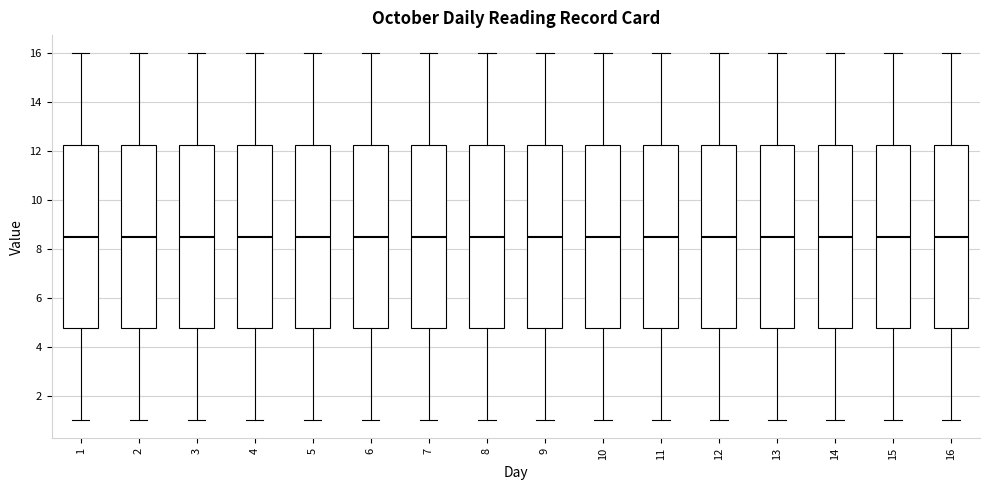

Reading left to right, read every box against the y-axis: the position of its median line, the range the box covers, and the ends of its whiskers. The values are not printed on the chart, so give them approximately, as read against the axis.

1: median 8.6, box 4.8 to 12.2, whiskers 1.0 to 16.0
2: median 8.6, box 4.8 to 12.2, whiskers 1.0 to 16.0
3: median 8.6, box 4.8 to 12.2, whiskers 1.0 to 16.0
4: median 8.6, box 4.8 to 12.2, whiskers 1.0 to 16.0
5: median 8.6, box 4.8 to 12.2, whiskers 1.0 to 16.0
6: median 8.6, box 4.8 to 12.2, whiskers 1.0 to 16.0
7: median 8.6, box 4.8 to 12.2, whiskers 1.0 to 16.0
8: median 8.6, box 4.8 to 12.2, whiskers 1.0 to 16.0
9: median 8.6, box 4.8 to 12.2, whiskers 1.0 to 16.0
10: median 8.6, box 4.8 to 12.2, whiskers 1.0 to 16.0
11: median 8.6, box 4.8 to 12.2, whiskers 1.0 to 16.0
12: median 8.6, box 4.8 to 12.2, whiskers 1.0 to 16.0
13: median 8.6, box 4.8 to 12.2, whiskers 1.0 to 16.0
14: median 8.6, box 4.8 to 12.2, whiskers 1.0 to 16.0
15: median 8.6, box 4.8 to 12.2, whiskers 1.0 to 16.0
16: median 8.6, box 4.8 to 12.2, whiskers 1.0 to 16.0